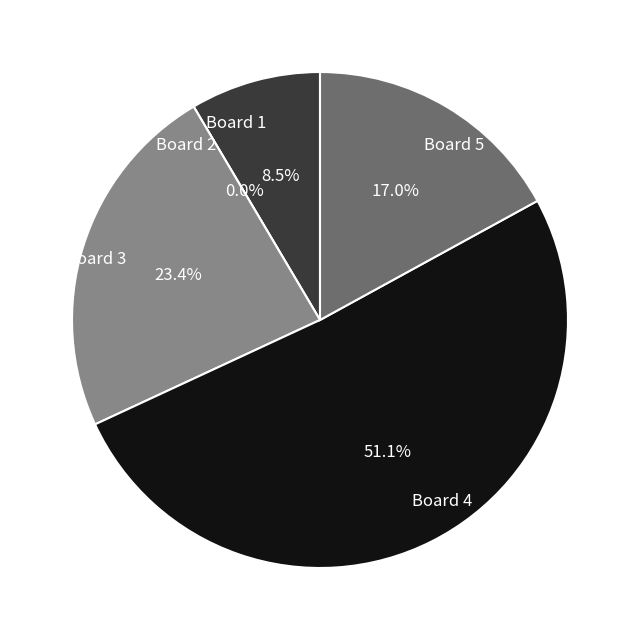

Is it true that Board 4 is 51% of the pie?

True